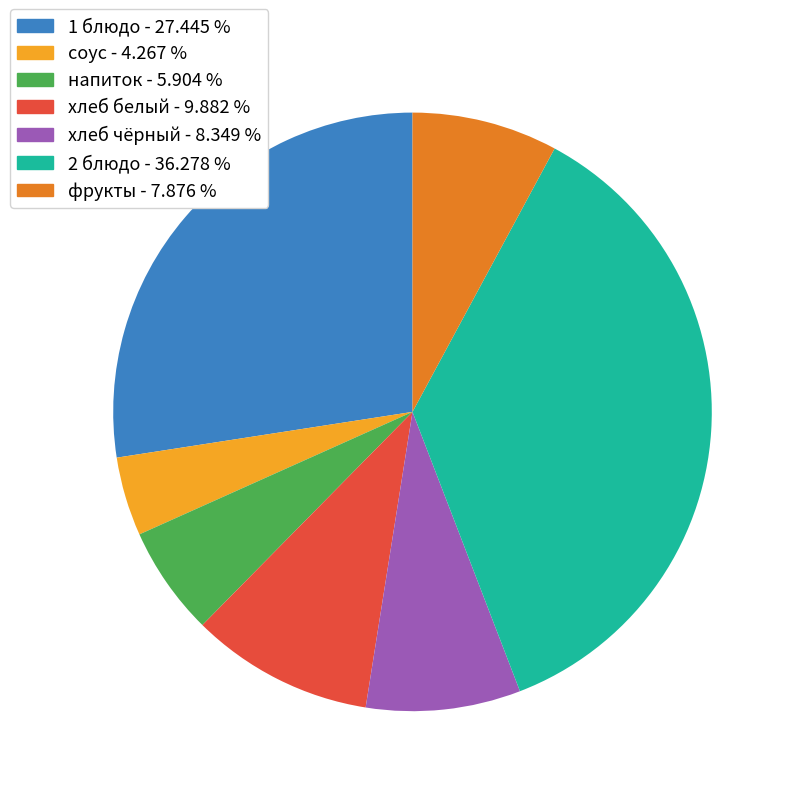

True or false: 1 блюдо accounts for 27% of the total.

True